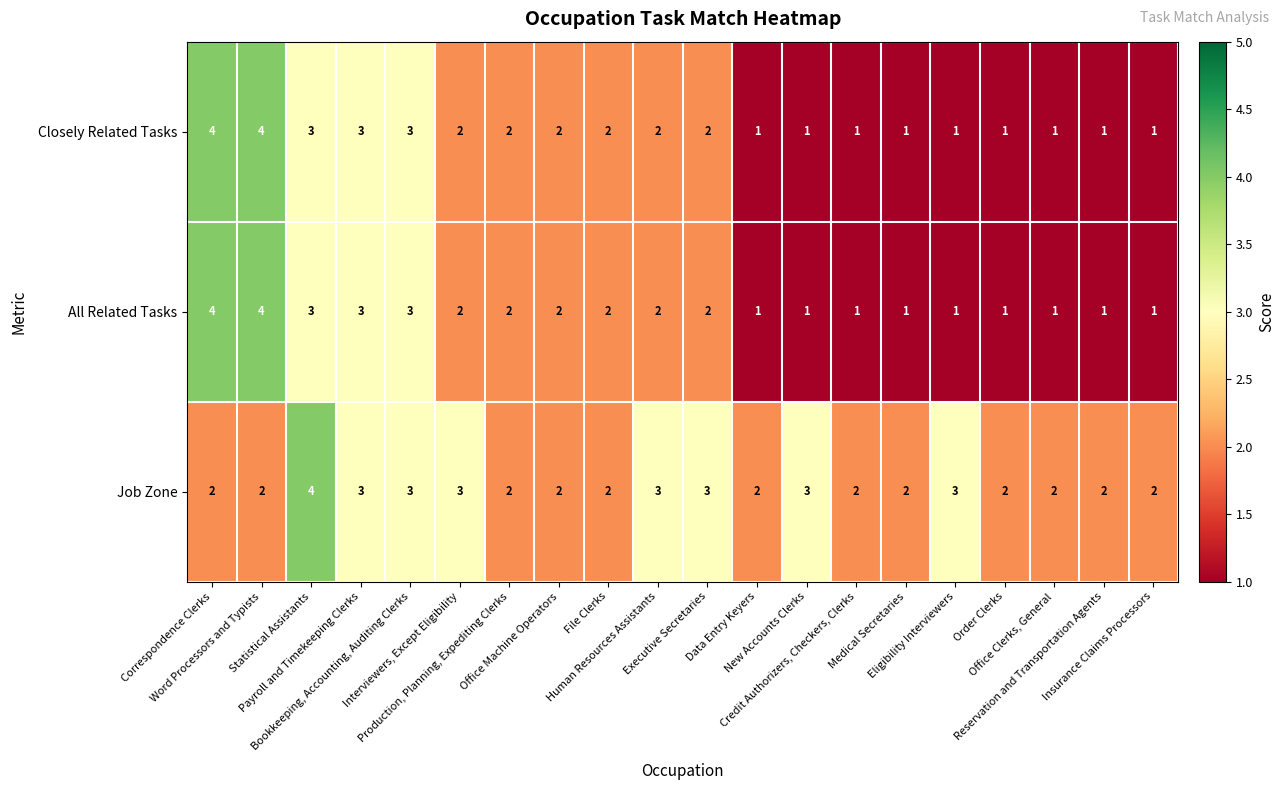

Count the number of data series in this chart.

3